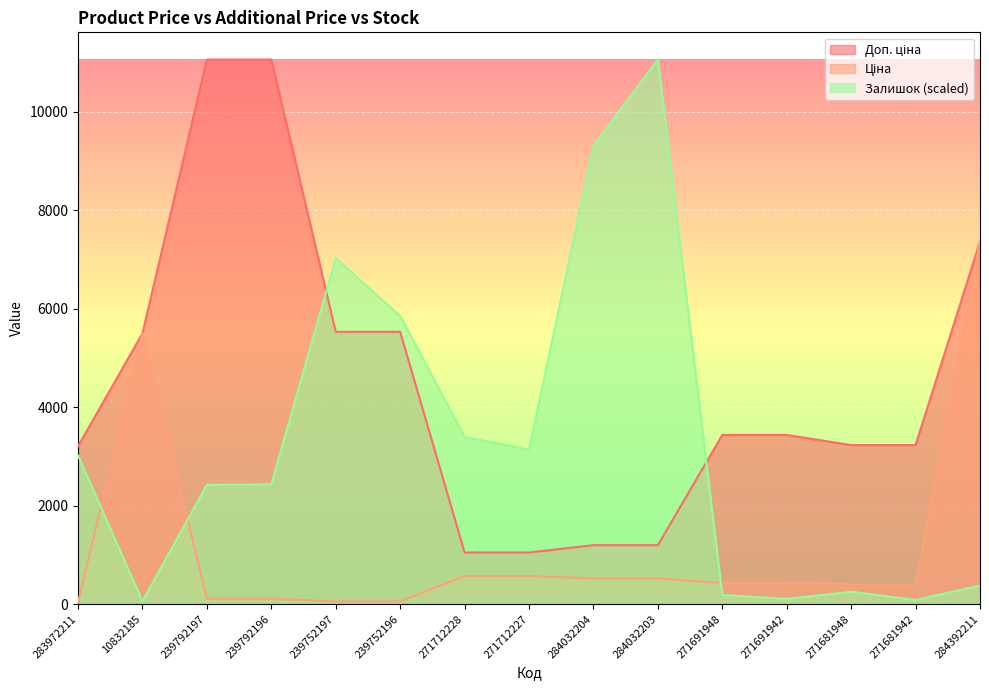

Between 239752196 and 284032203, which series saw the biggest shift?

Залишок (scaled)